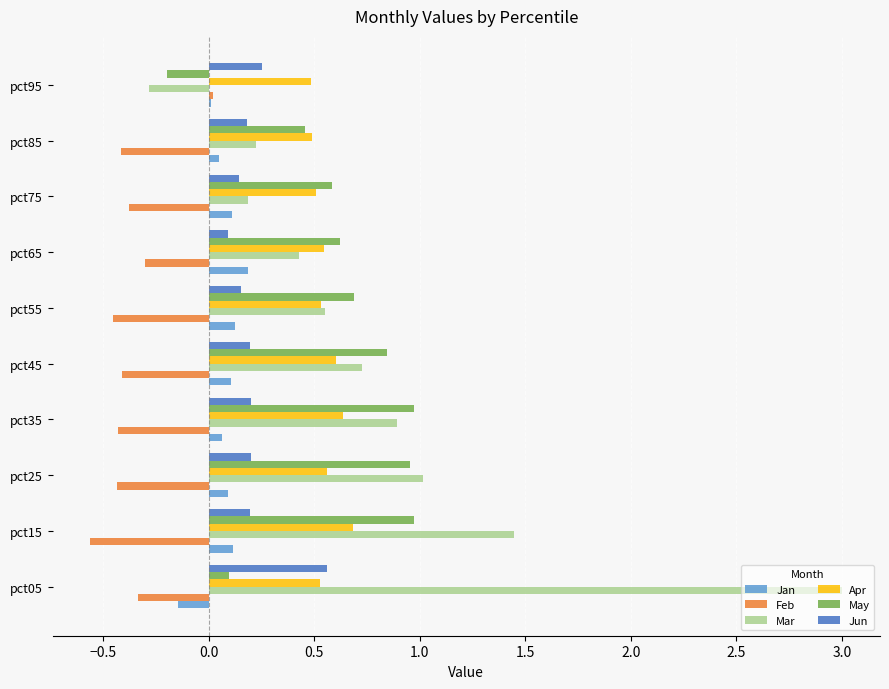

The value of Feb at pct45 is -0.4. True or false?

True